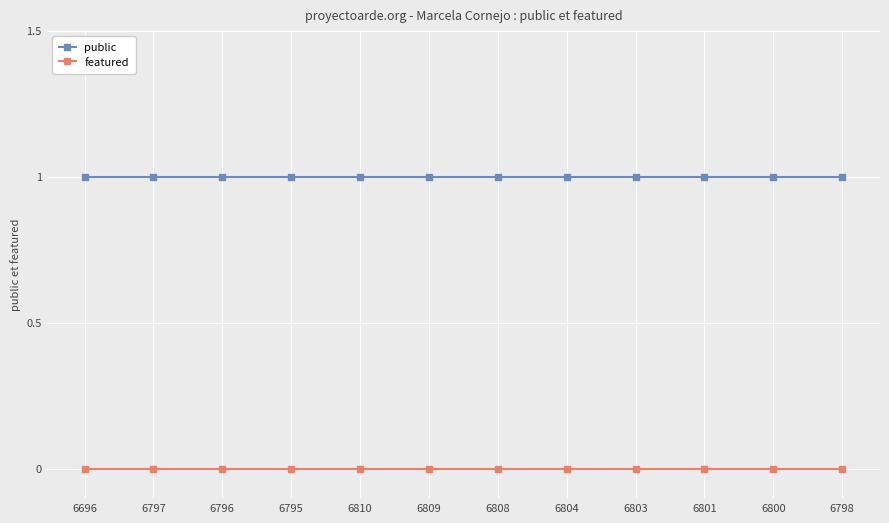

True or false: public and featured intersect in this chart.

False